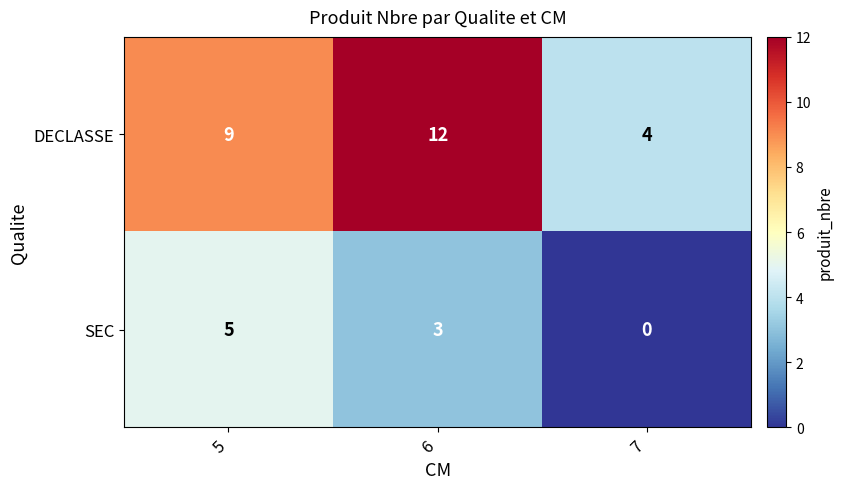

Rank the series by their average value, from lowest to highest.

SEC, DECLASSE